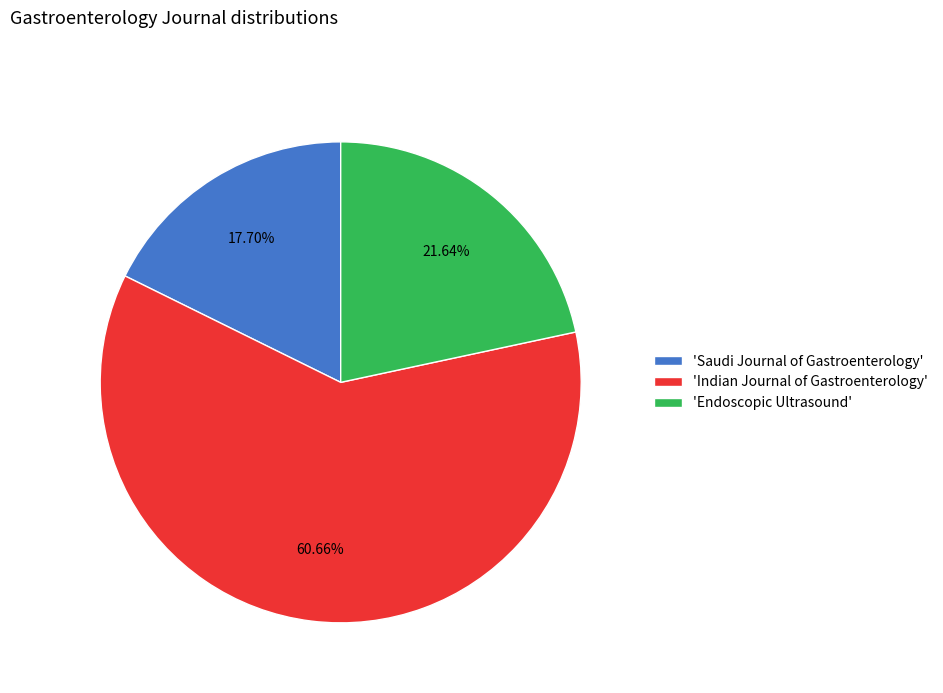

Is there a majority slice in this chart?

Yes